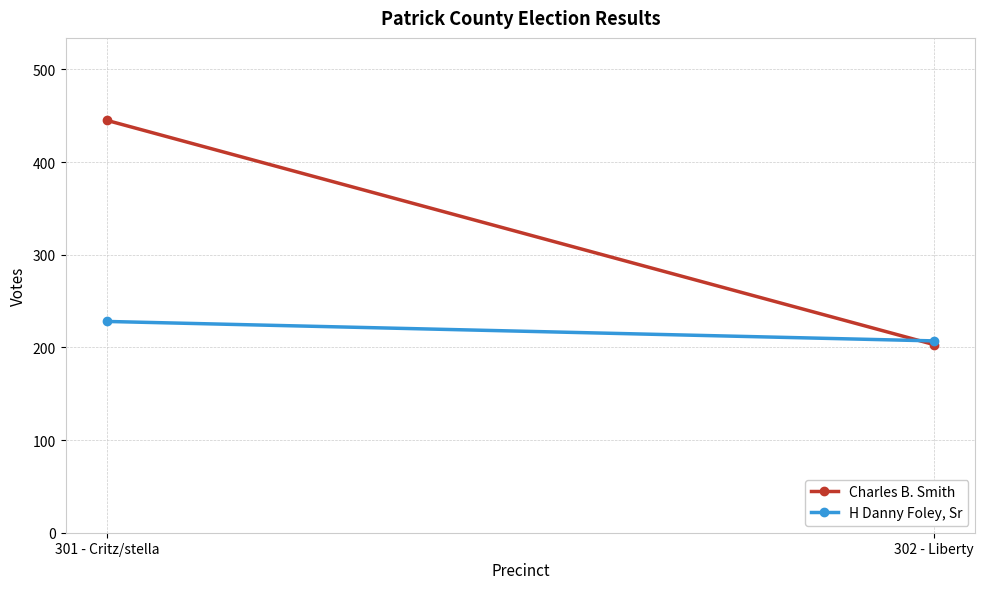

What is the total value across all series at 301 - Critz/stella?

673